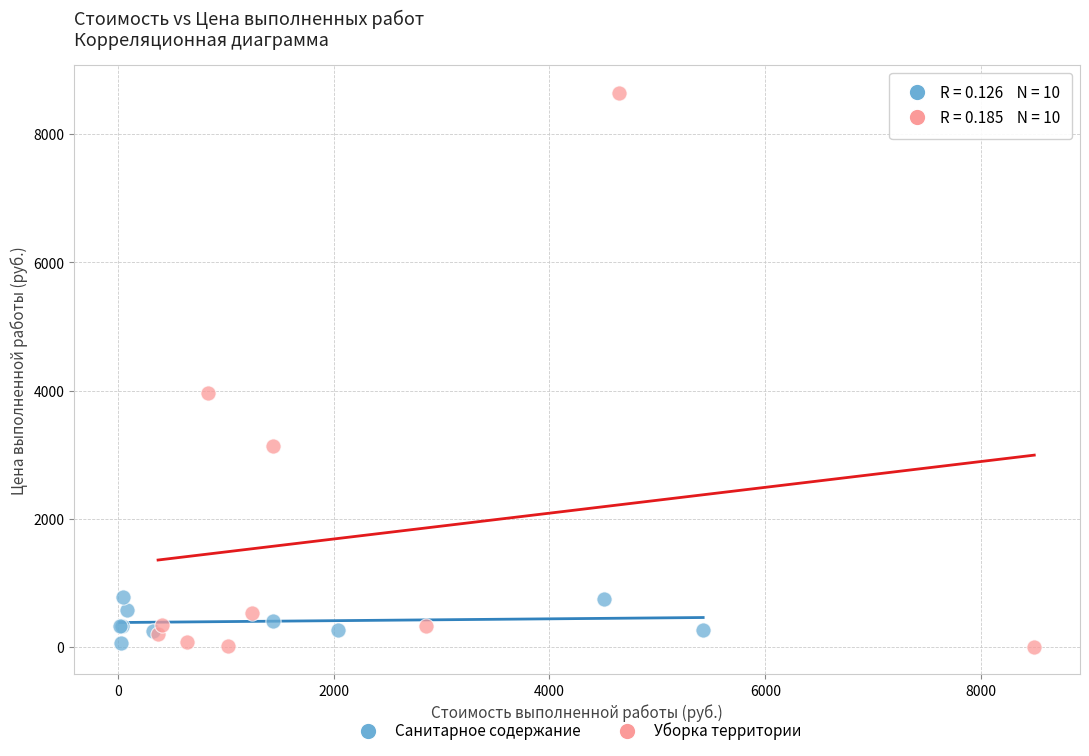

What are all the series names shown in the legend?

Санитарное содержание, Уборка территории